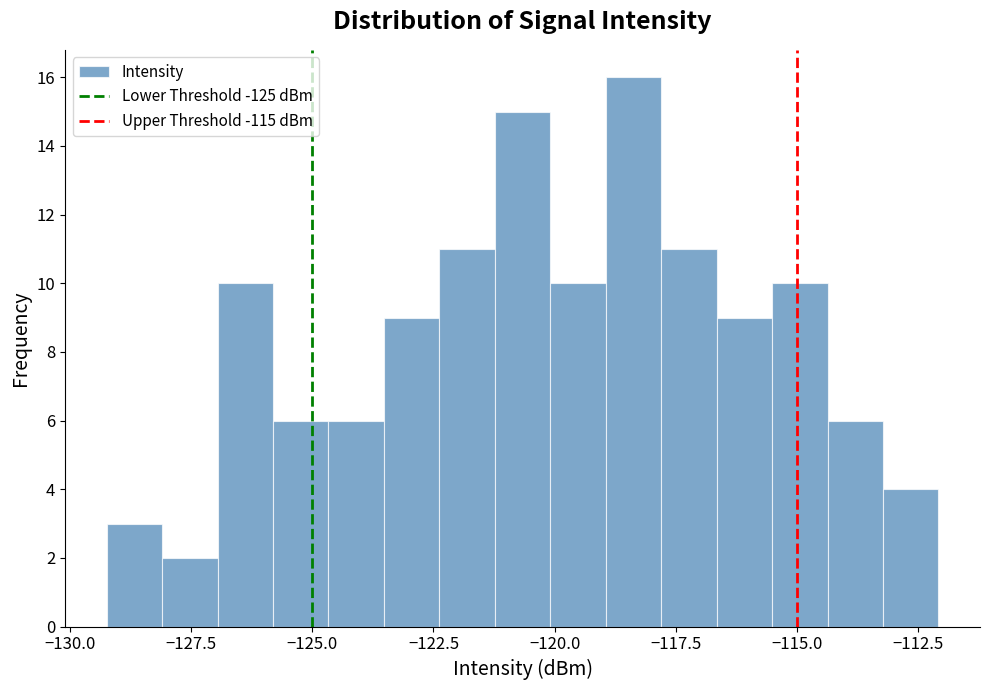

Read against the x-axis, roughly where is the centre of the tallest bar?

-118.5